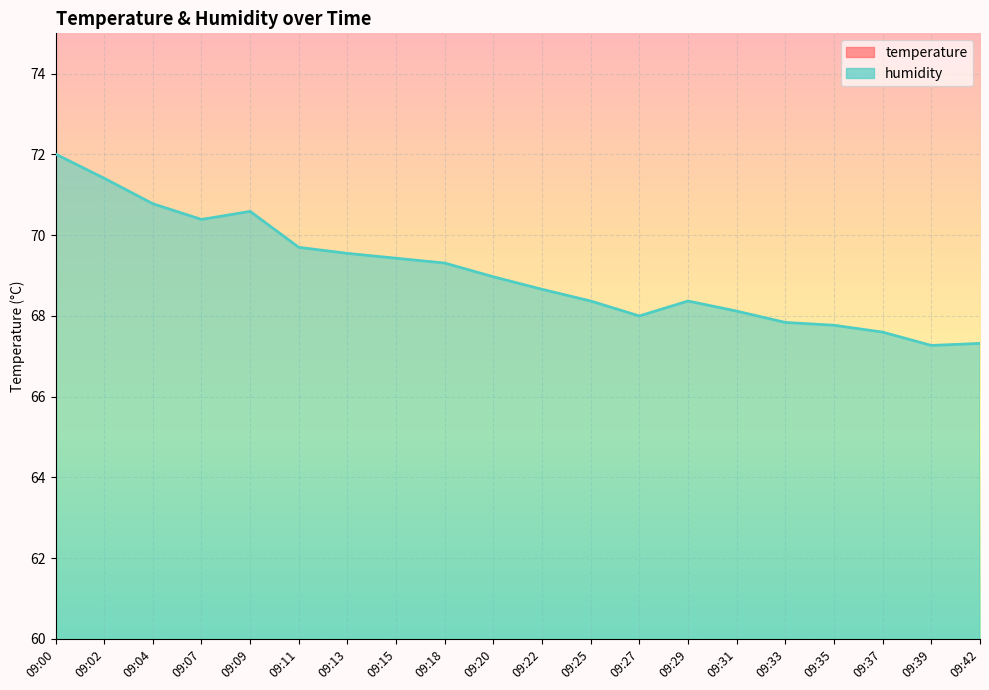

Reading left to right, list all the values displayed in this chart.

temperature: 09:00=22.2	09:02=22.5	09:04=22.7	09:07=22.9	09:09=23.0	09:11=23.1	09:13=23.3	09:15=23.4	09:18=23.4	09:20=23.4	09:22=23.5	09:25=23.5	09:27=23.6	09:29=23.6	09:31=23.6	09:33=23.7	09:35=23.7	09:37=23.8	09:39=23.8	09:42=23.8
humidity: 09:00=72.0	09:02=71.4	09:04=70.8	09:07=70.4	09:09=70.6	09:11=69.7	09:13=69.5	09:15=69.4	09:18=69.3	09:20=69.0	09:22=68.7	09:25=68.4	09:27=68.0	09:29=68.4	09:31=68.1	09:33=67.8	09:35=67.8	09:37=67.6	09:39=67.3	09:42=67.3